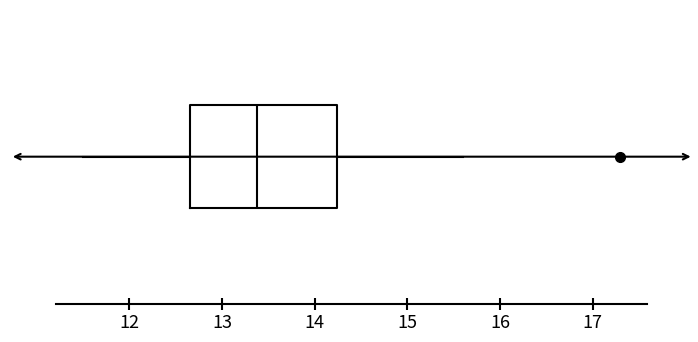

Where is the right edge of the box on the x-axis? The values are not printed on the chart, so give them approximately, as read against the axis.

14.2